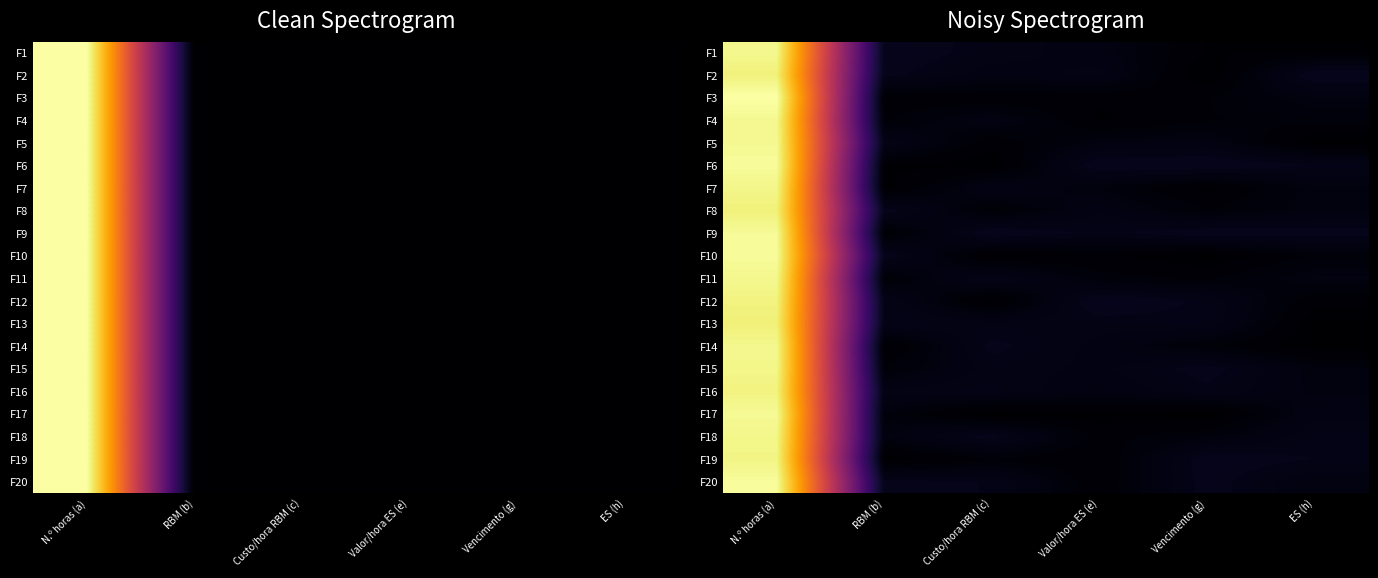

What is the total value across all series at RBM (b)?

0.5